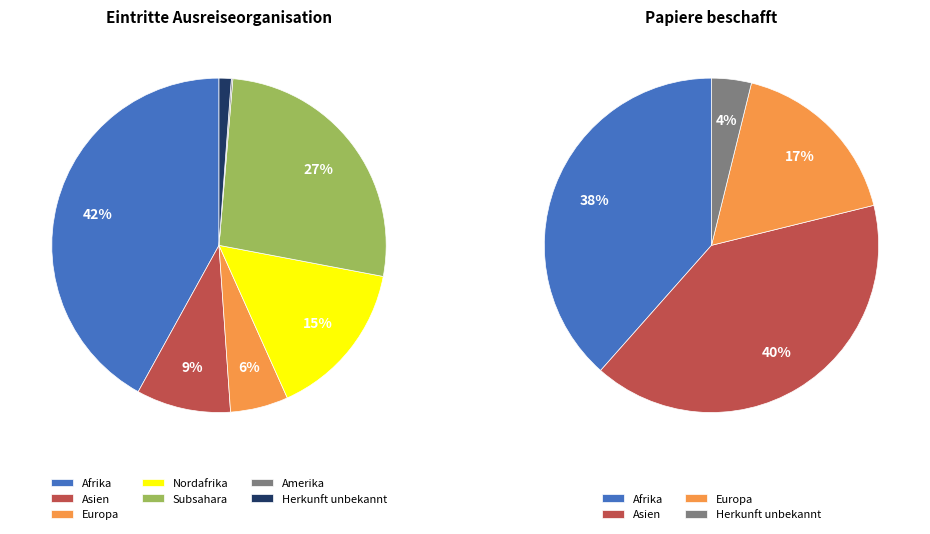

How many segments does this pie chart have?

7